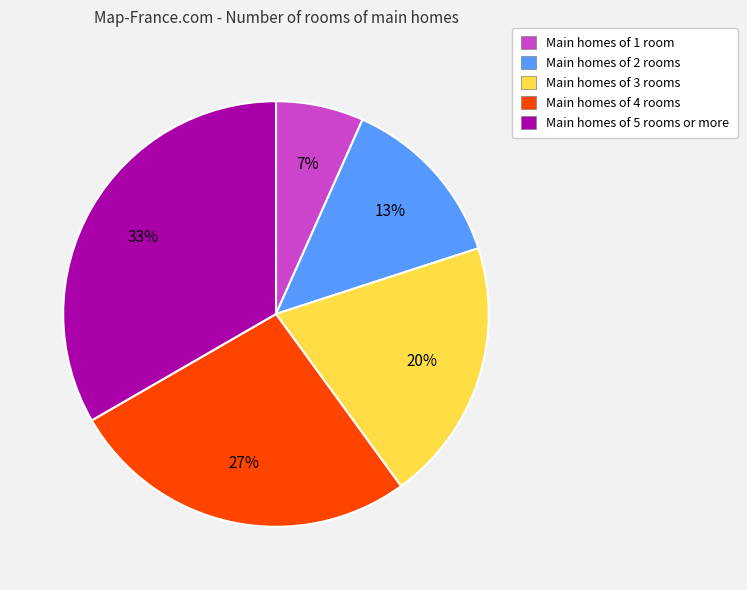

Count the number of slices in the pie.

5